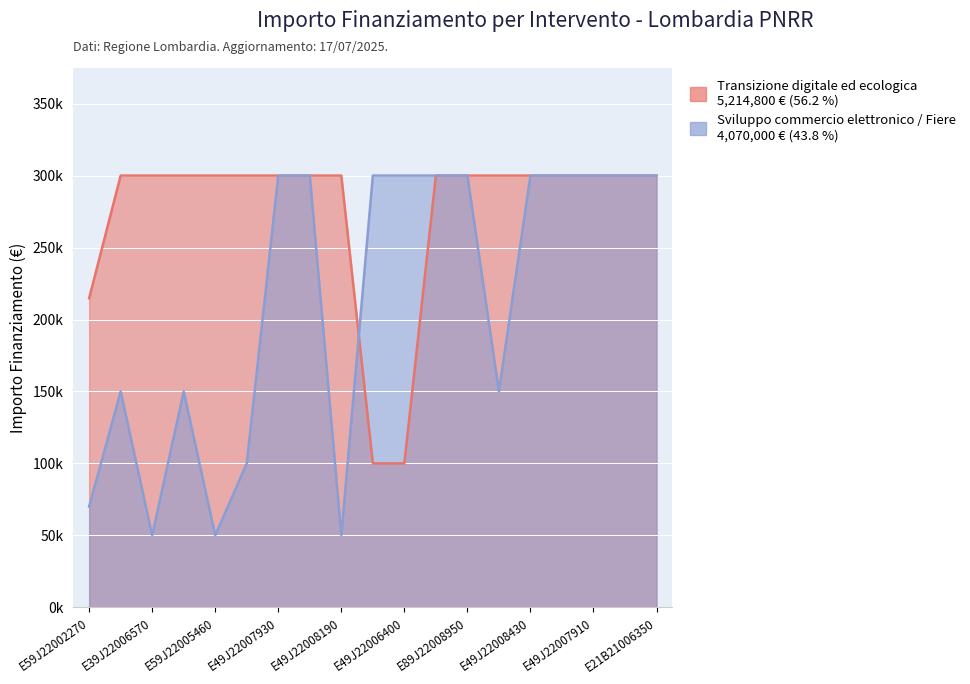

How many data points does each series have?

19